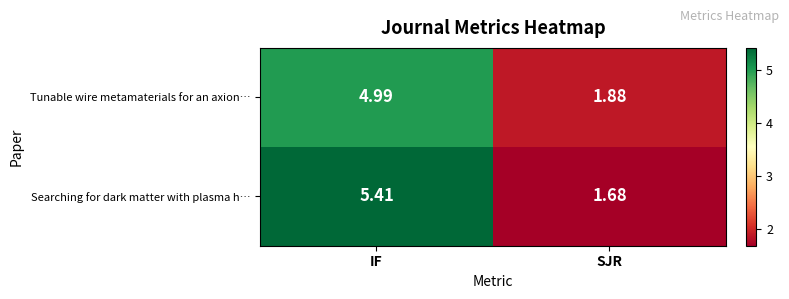

What is the spread (max minus min) of values at IF?

0.4